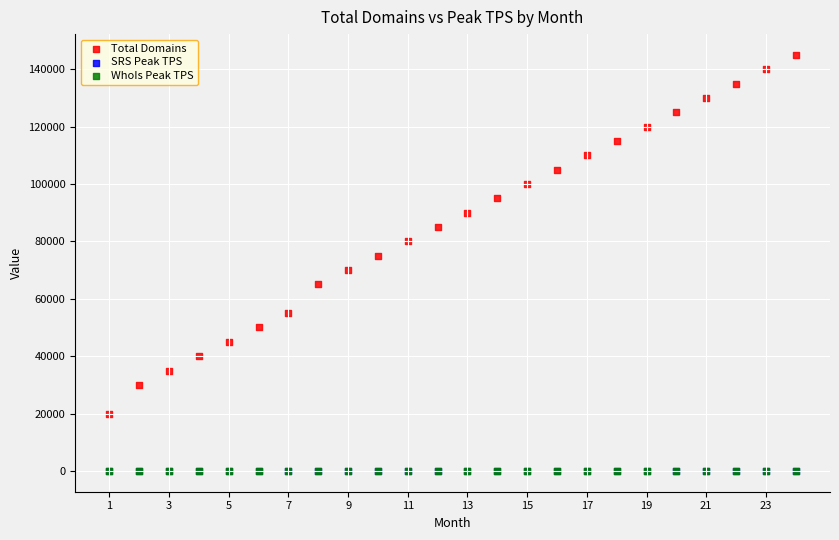

Which series reaches the maximum Y coordinate?

Total Domains